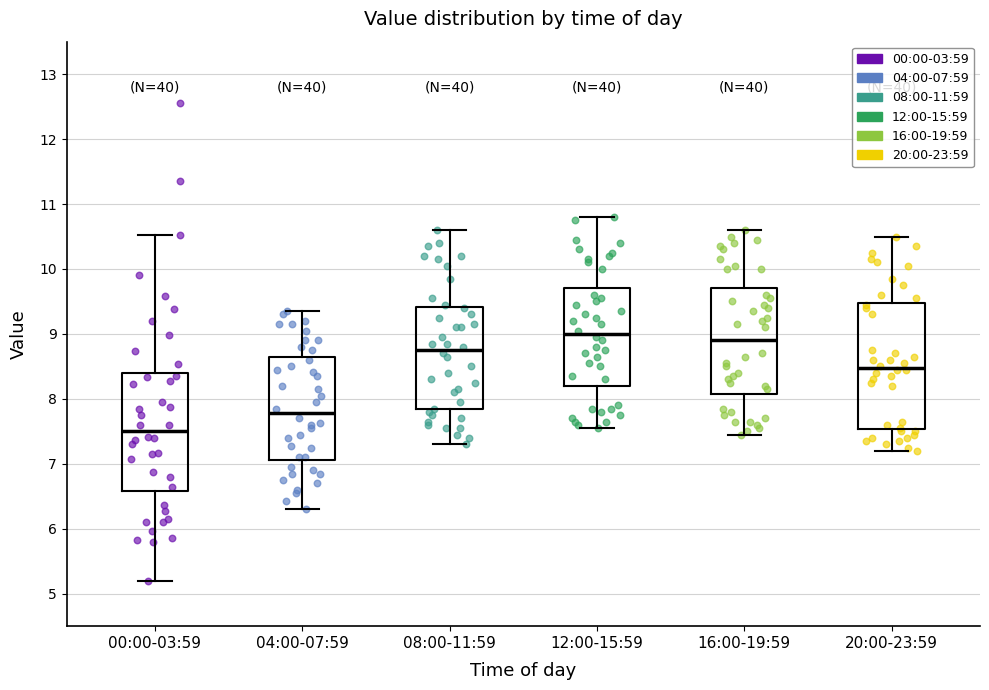

Which box has the highest median line?

12:00-15:59